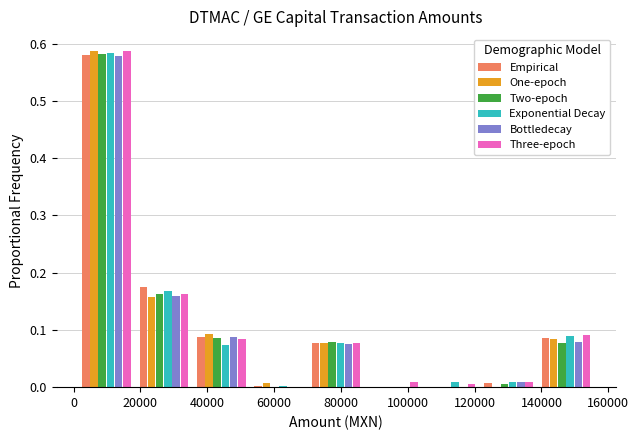

In the Empirical series, which range on the x-axis has the tallest bar?

2000 to 18000